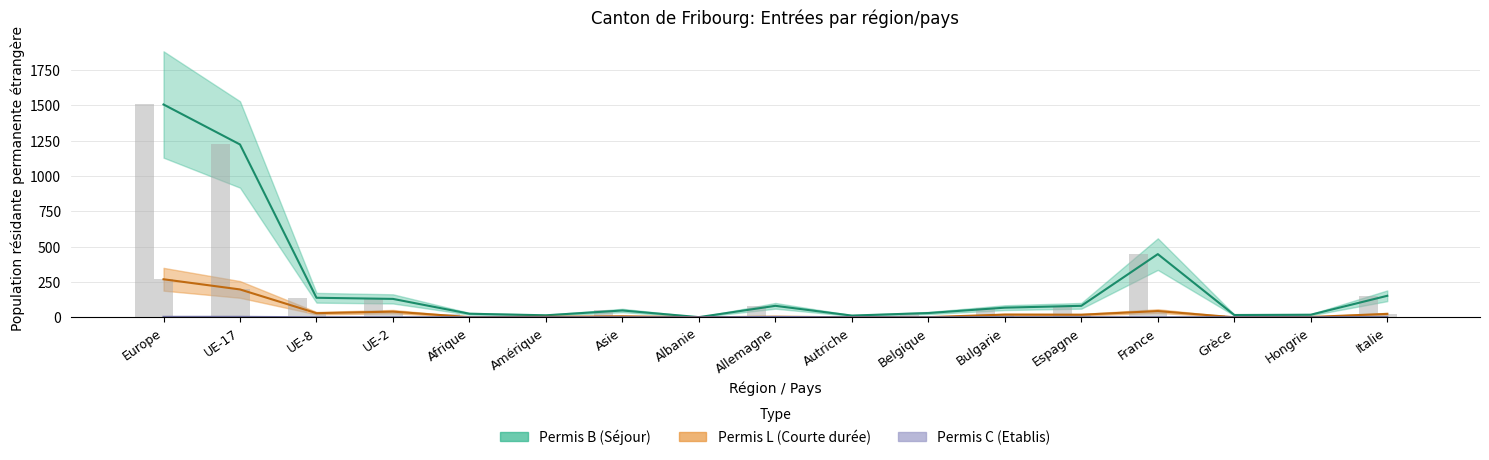

At which label does Total (B) first exceed 68?

Europe